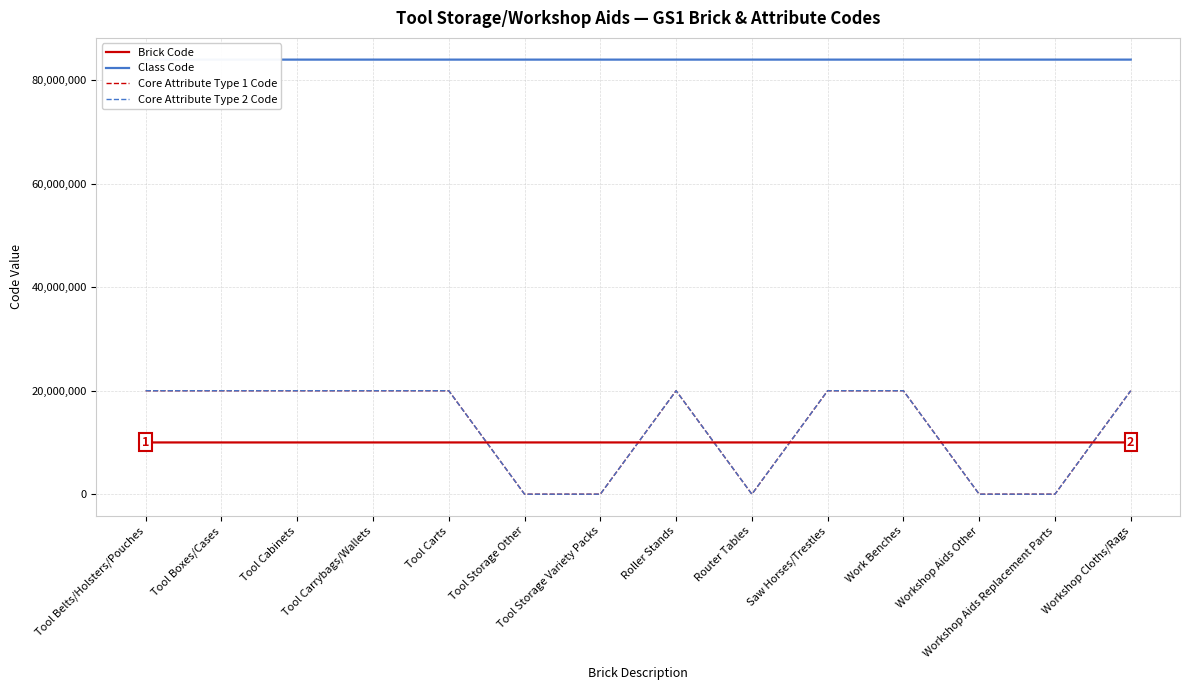

Between Tool Boxes/Cases and Router Tables, which series saw the biggest shift?

Core Attribute Type 1 Code